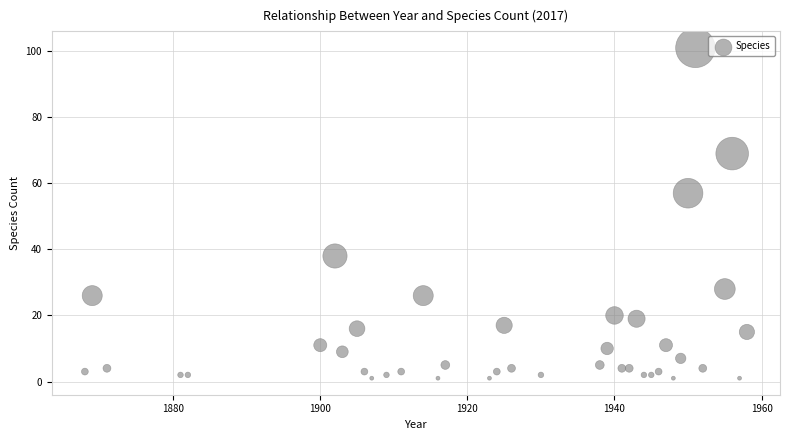

What is the range of Y values (max minus min)?

100